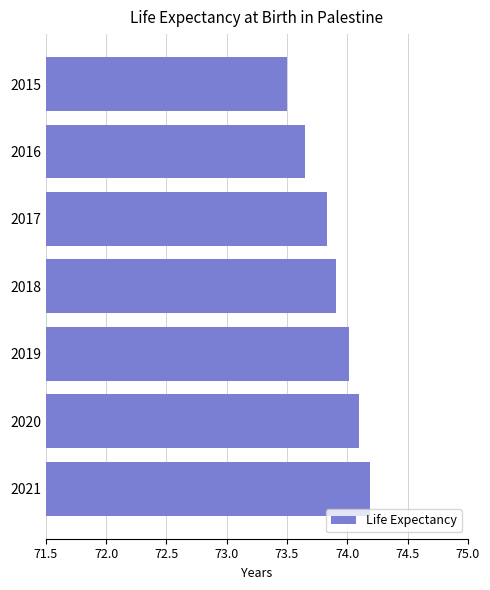

What is the maximum value shown in the chart?

74.2